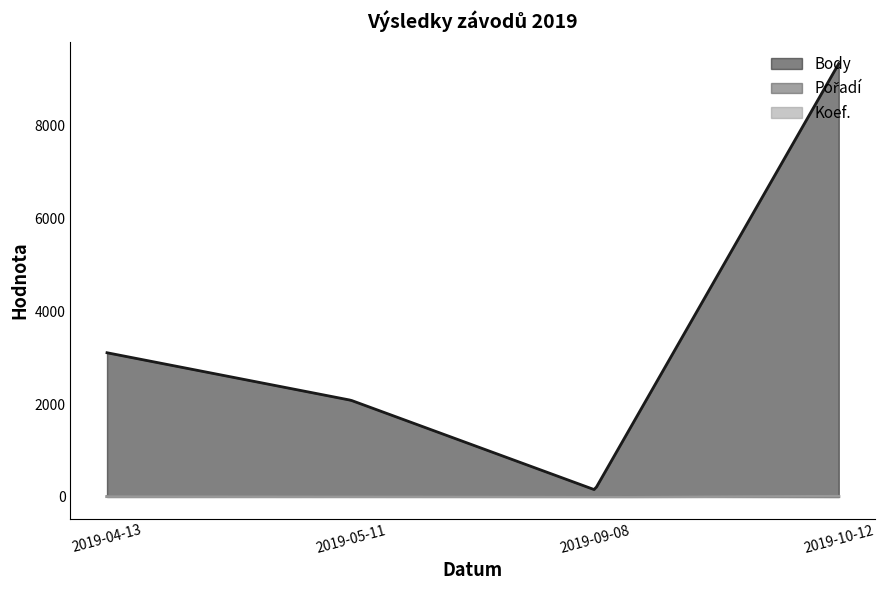

What is the sum of the Pořadí values at 2019-04-13 and 2019-05-11?

12